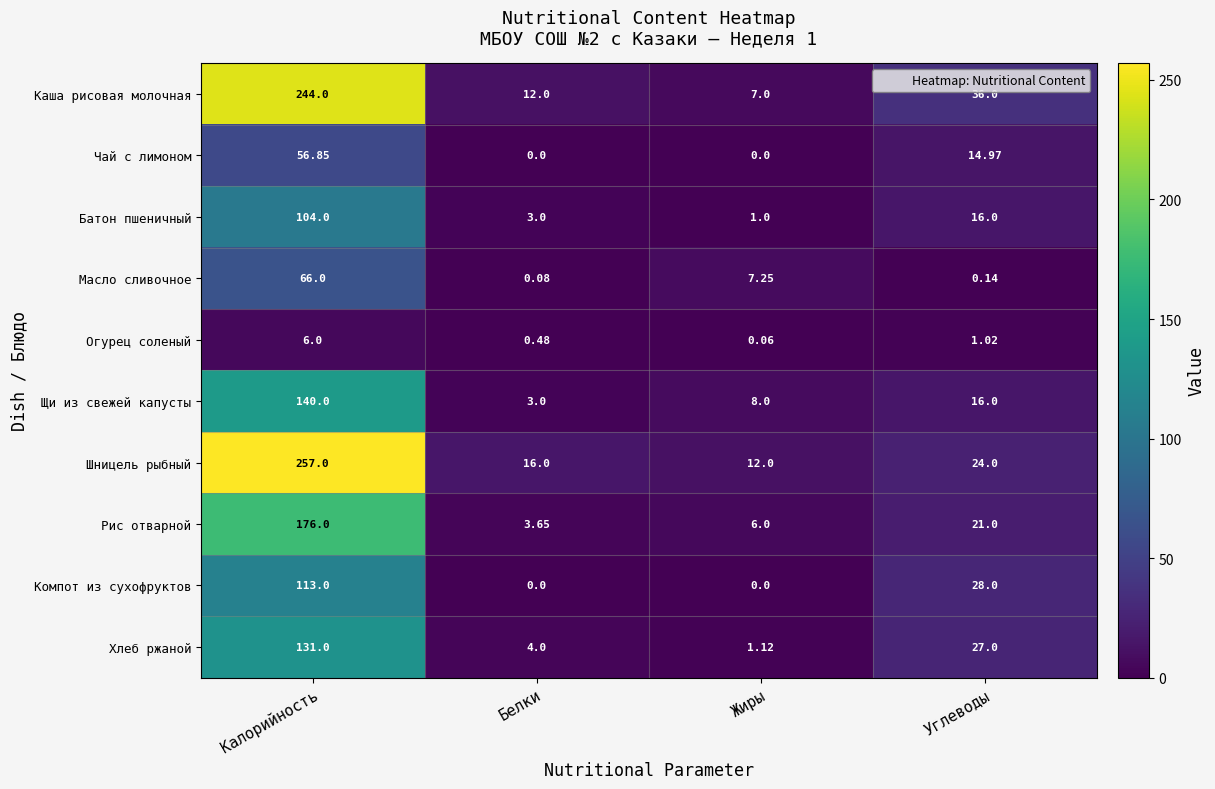

Which label corresponds to the largest value in the chart?

Калорийность